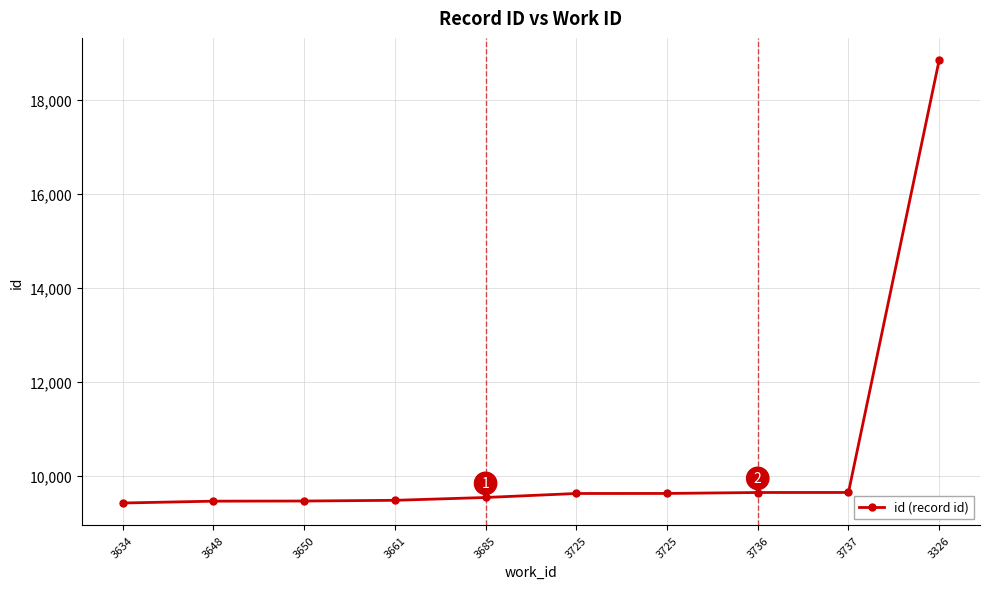

How many values are below 9634?

5